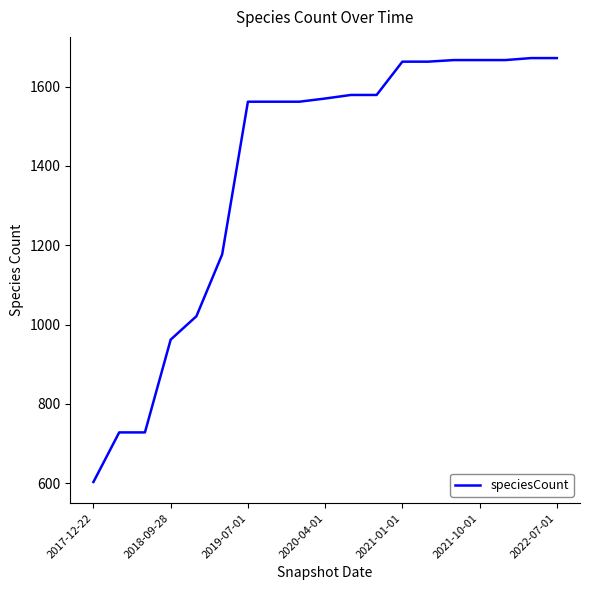

What is the difference between the maximum and minimum values?

1069